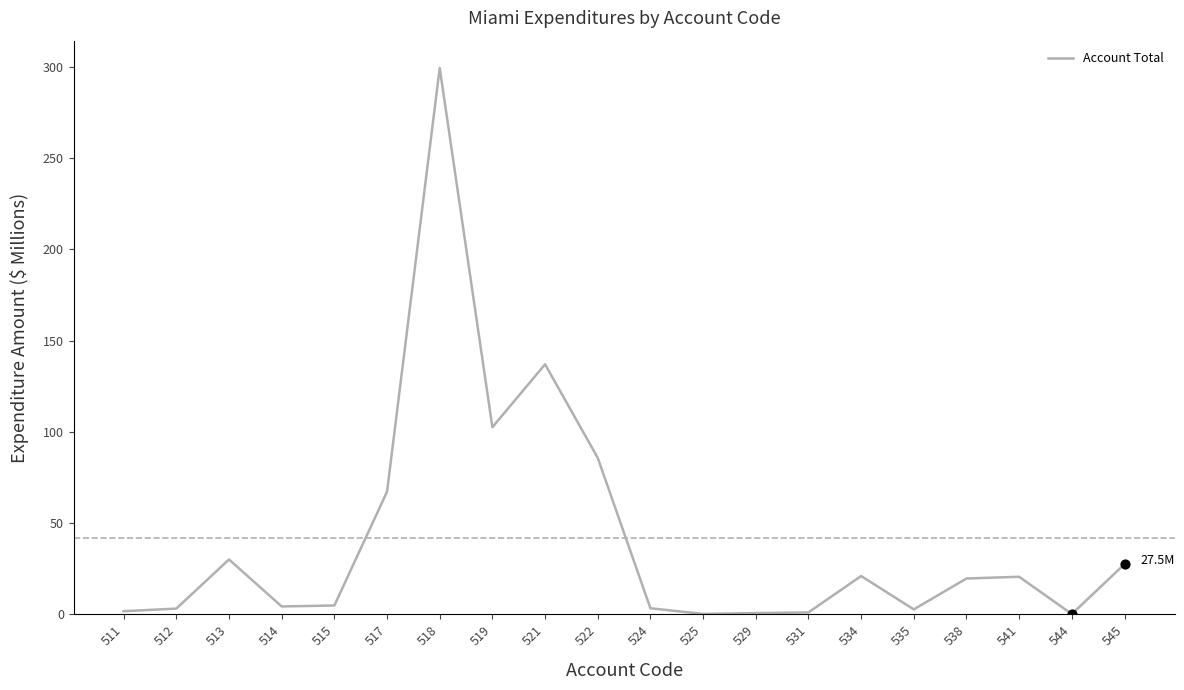

Between 522 and 514, which is larger?

522